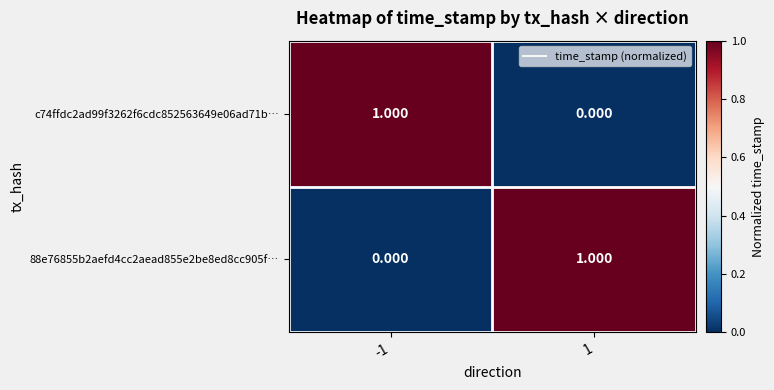

At how many categories does at least one series exceed 0?

2